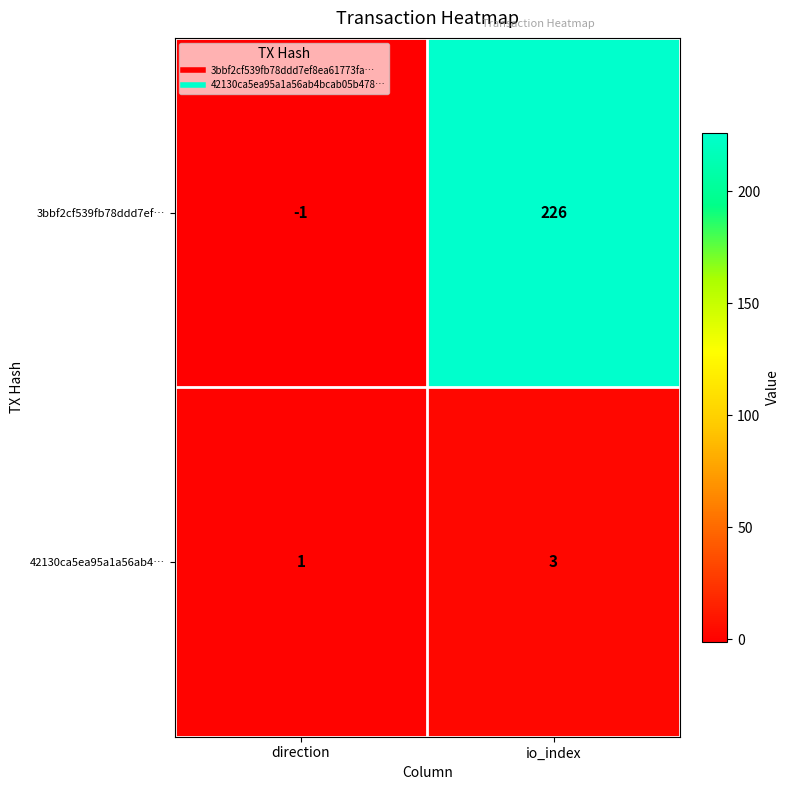

Which label corresponds to the smallest value in the chart?

direction